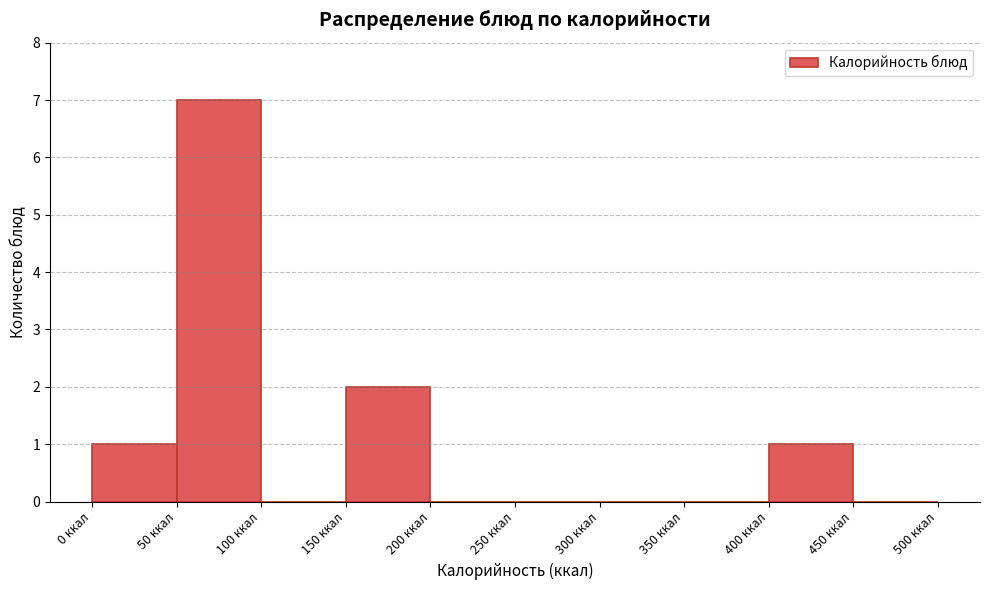

Which range on the x-axis has the tallest bar?

50 to 100